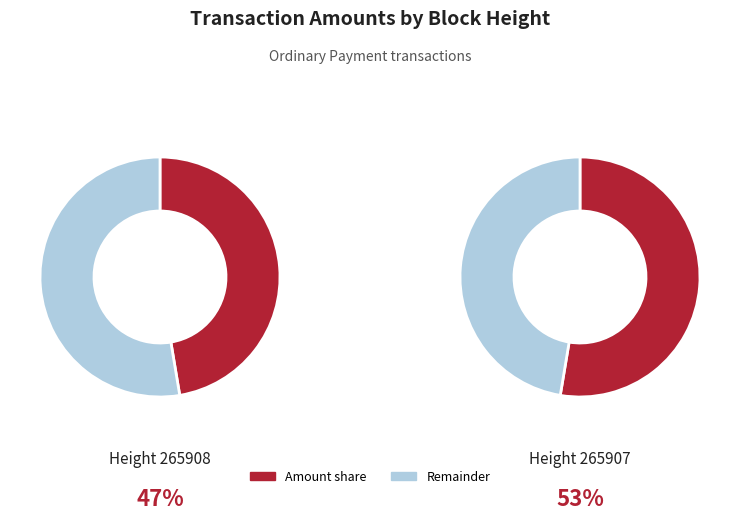

What is the ratio of the value at 265907 to the value at 265908?

1.1